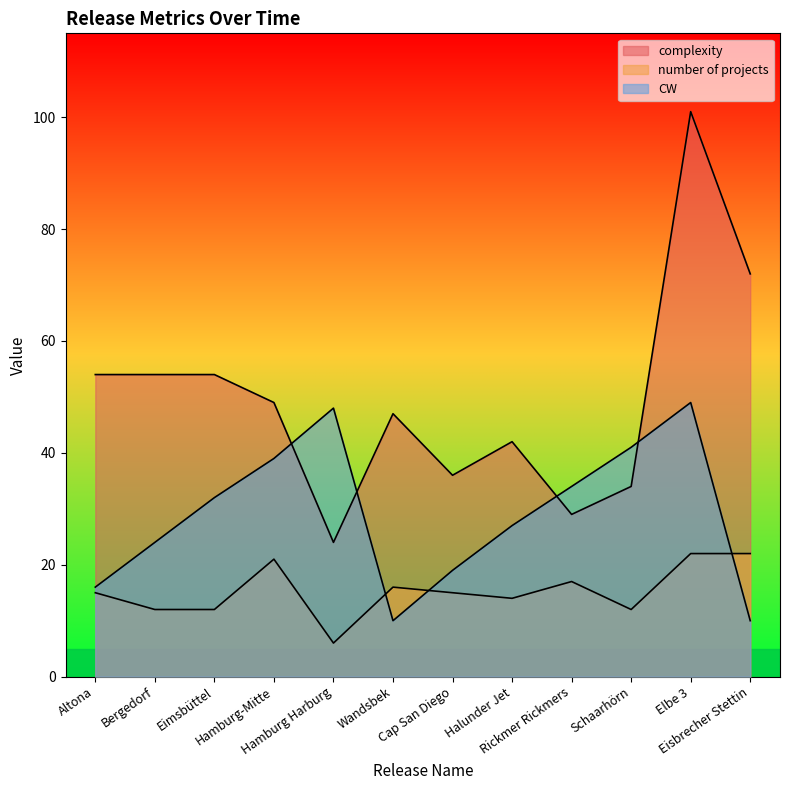

Where is the first local maximum for CW?

Hamburg Harburg